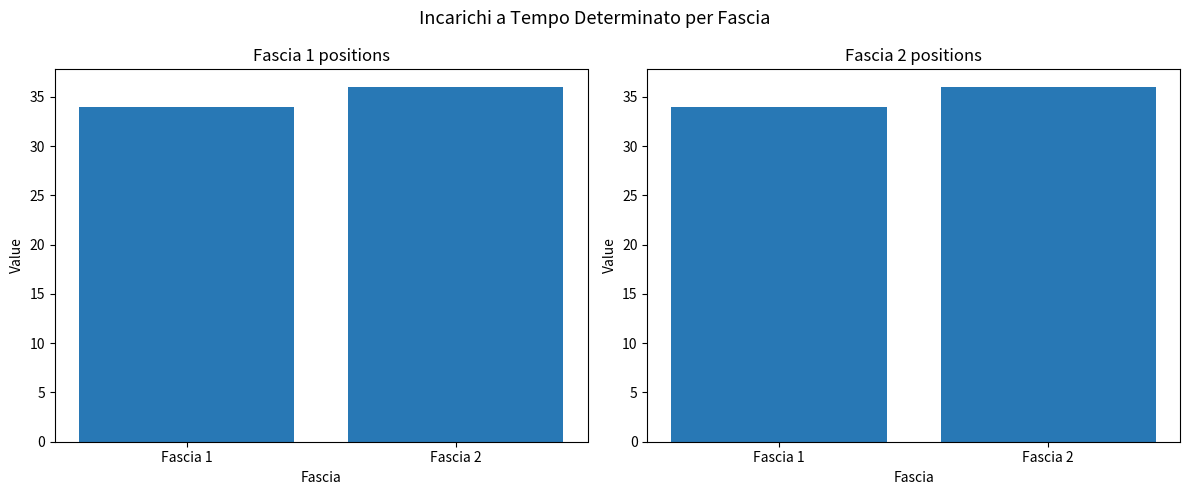

Reading left to right, list all the values displayed in this chart.

Count: Fascia 1=34	Fascia 2=36
Max Position: Fascia 1=34	Fascia 2=36